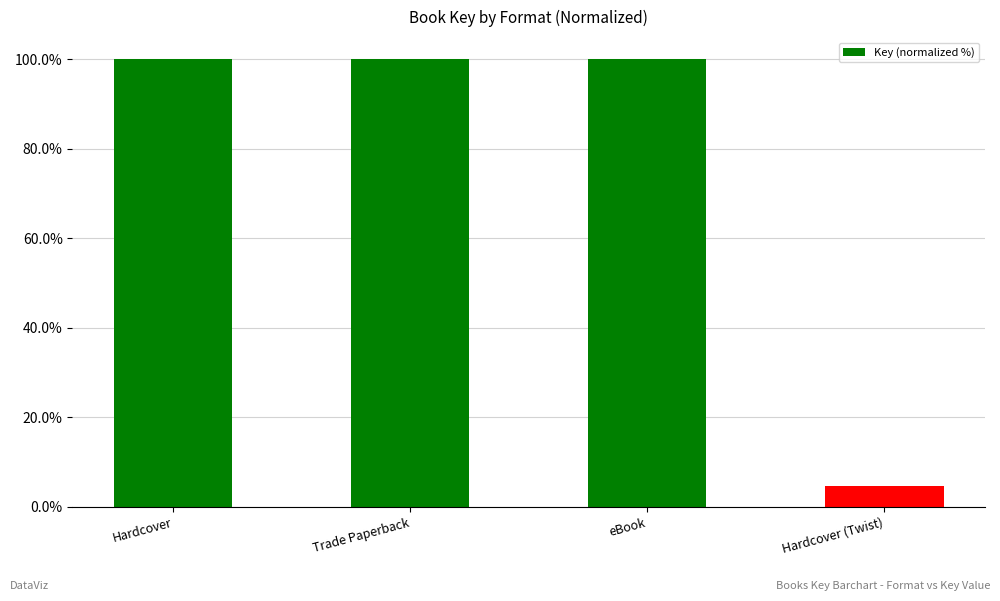

What is the ratio of the value at eBook to the value at Hardcover (Twist)?

21.6